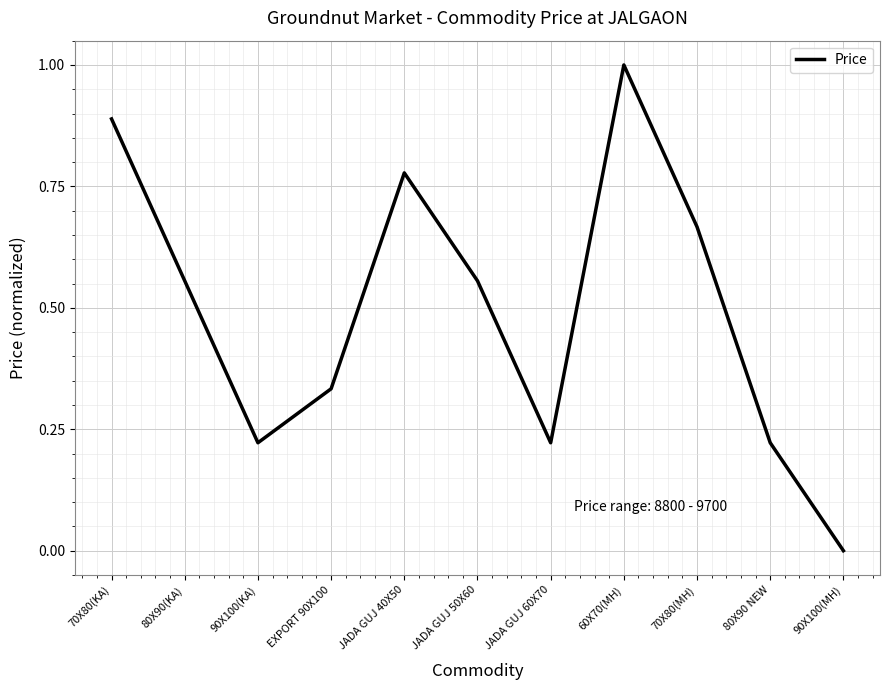

What position from the left is 80X90 NEW?

10